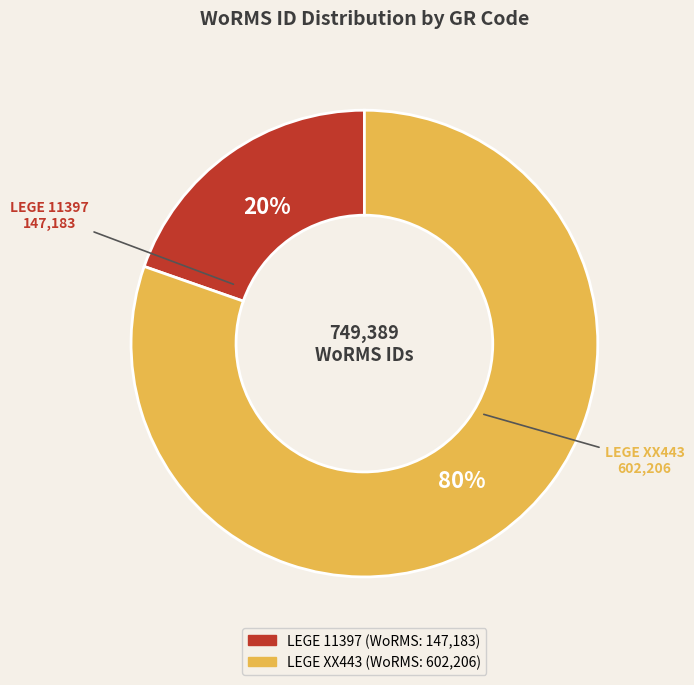

What percentage is the LEGE 11397 slice, to the nearest percent?

20%